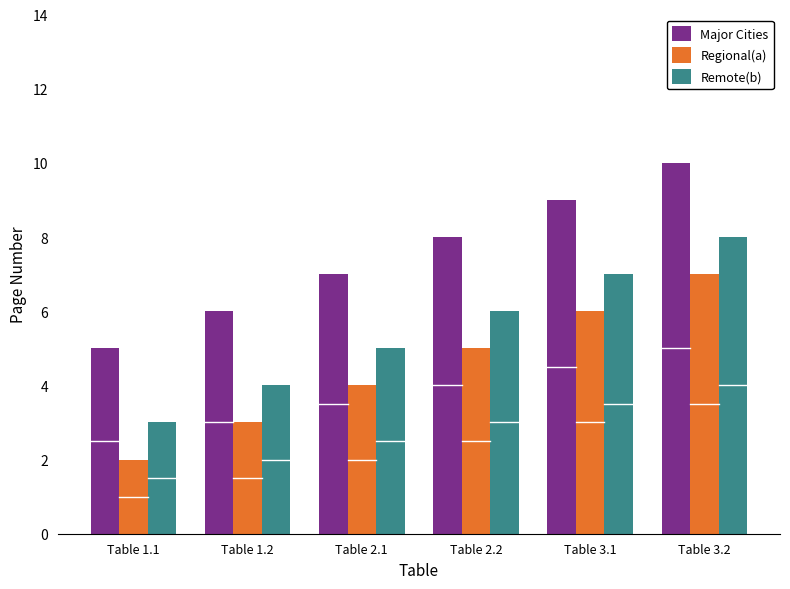

What is the label of the 2nd bar from the left?

Table 1.2